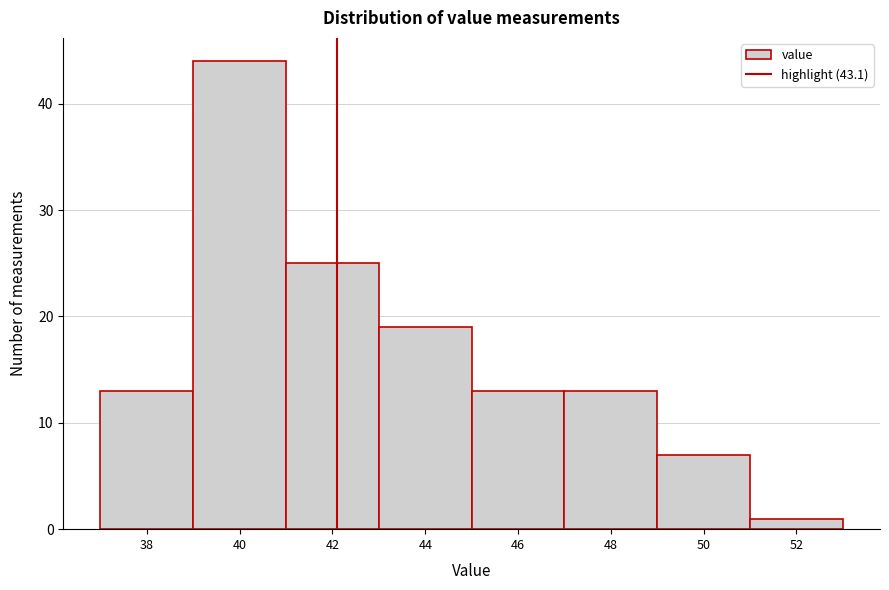

Reading left to right, list all the values displayed in this chart.

38=13	40=44	42=25	44=19	46=13	48=13	50=7	52=1